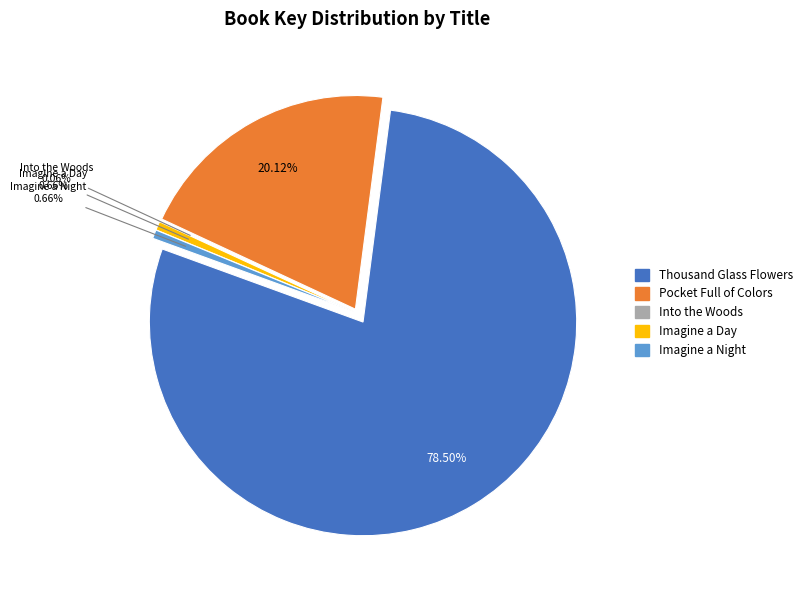

To the nearest percent, what is the difference between the Thousand Glass Flowers and Imagine a Night slice percentages?

78%